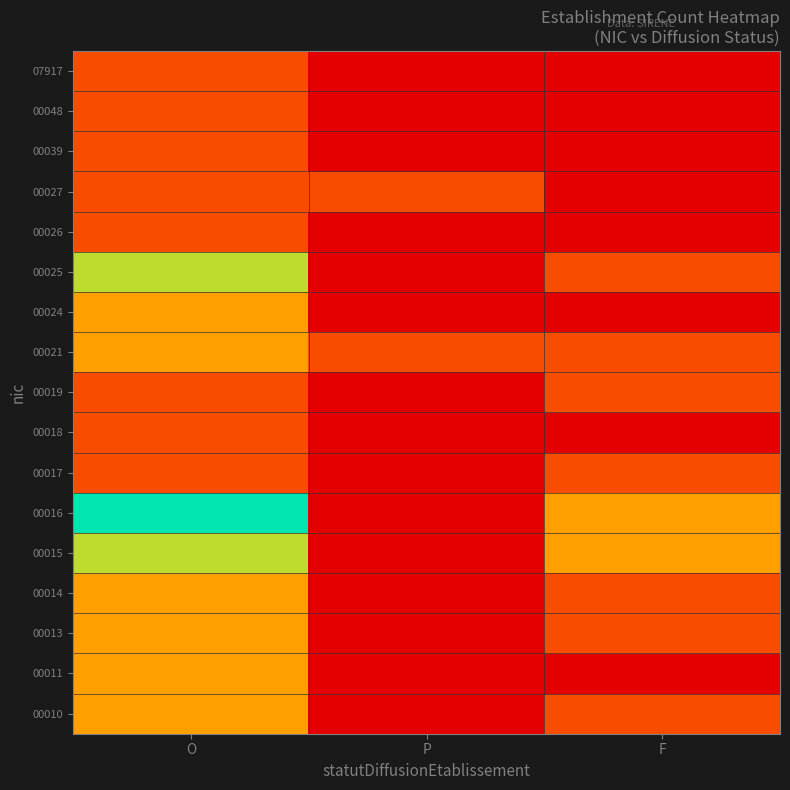

Reading left to right, transcribe all the data shown in this chart.

00010: O=2	P=0	F=1
00011: O=2	P=0	F=0
00013: O=2	P=0	F=1
00014: O=2	P=0	F=1
00015: O=3	P=0	F=2
00016: O=4	P=0	F=2
00017: O=1	P=0	F=1
00018: O=1	P=0	F=0
00019: O=1	P=0	F=1
00021: O=2	P=1	F=1
00024: O=2	P=0	F=0
00025: O=3	P=0	F=1
00026: O=1	P=0	F=0
00027: O=1	P=1	F=0
00039: O=1	P=0	F=0
00048: O=1	P=0	F=0
07917: O=1	P=0	F=0